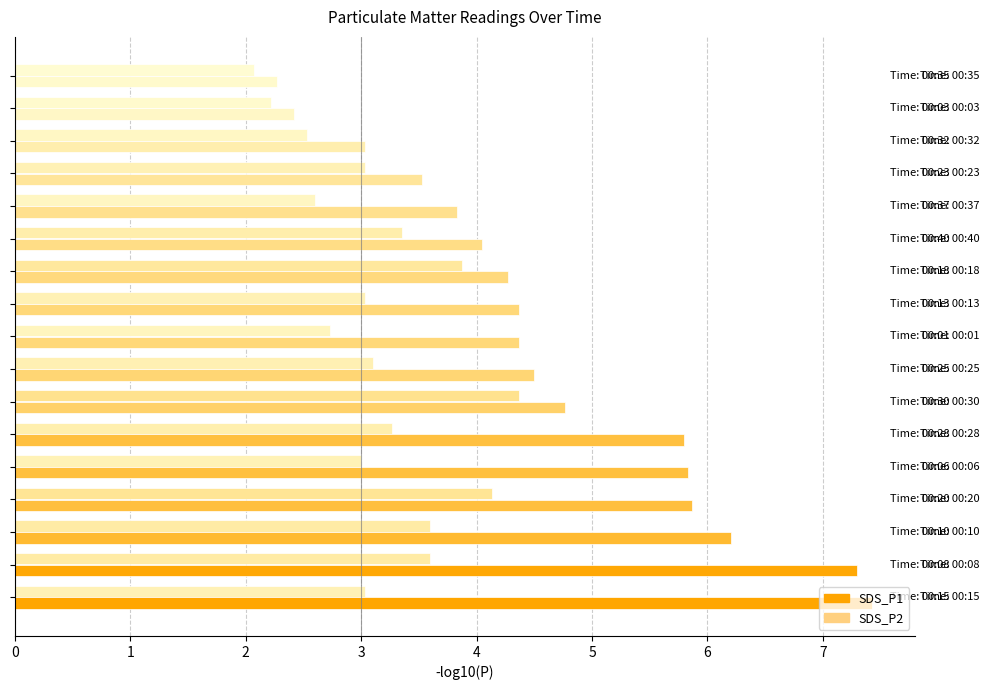

Count the number of categories in the chart.

17